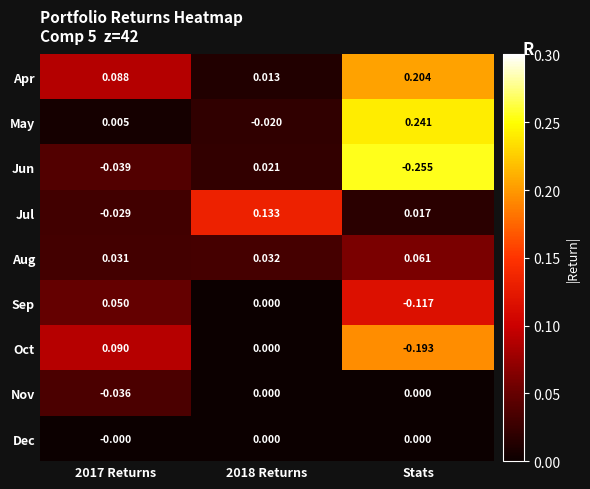

Which label corresponds to the smallest value in the chart?

Stats